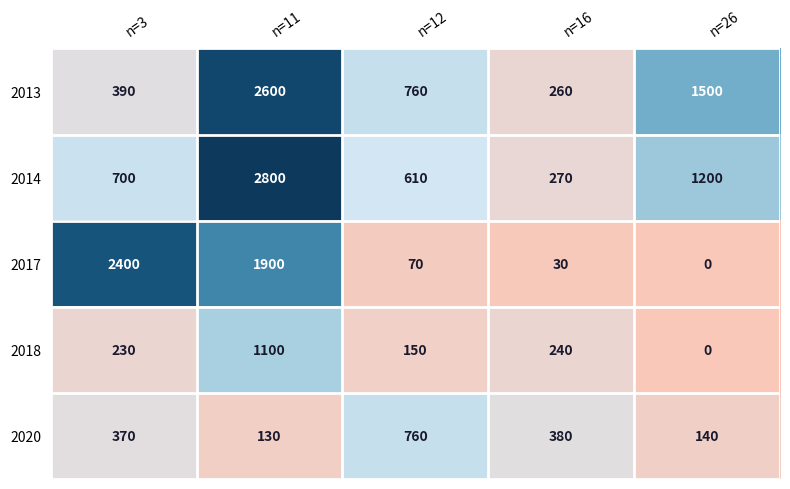

Which series has the largest total across all categories?

2014